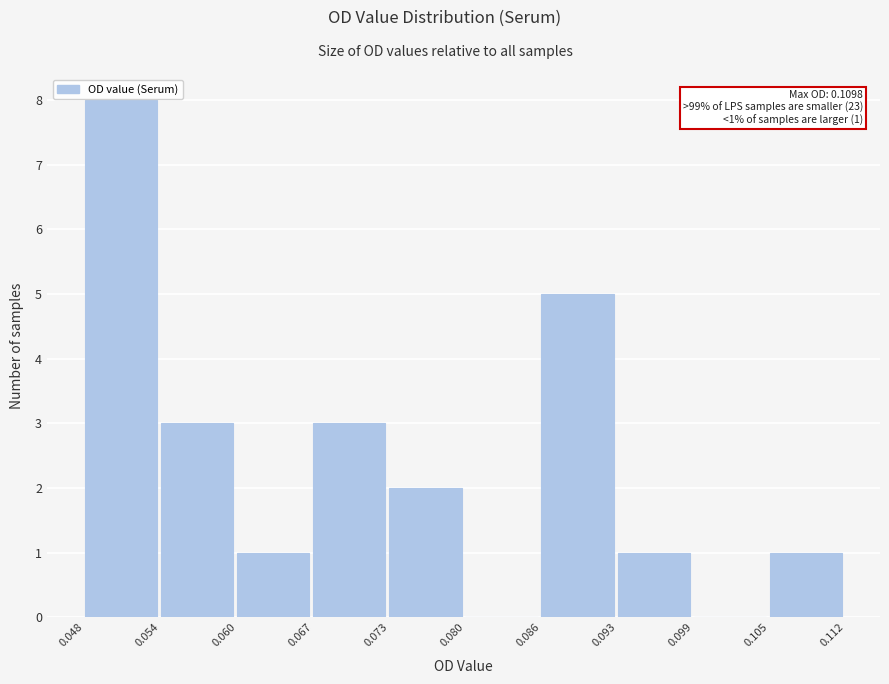

Over which range of the x-axis is the bar tallest?

0.048 to 0.054